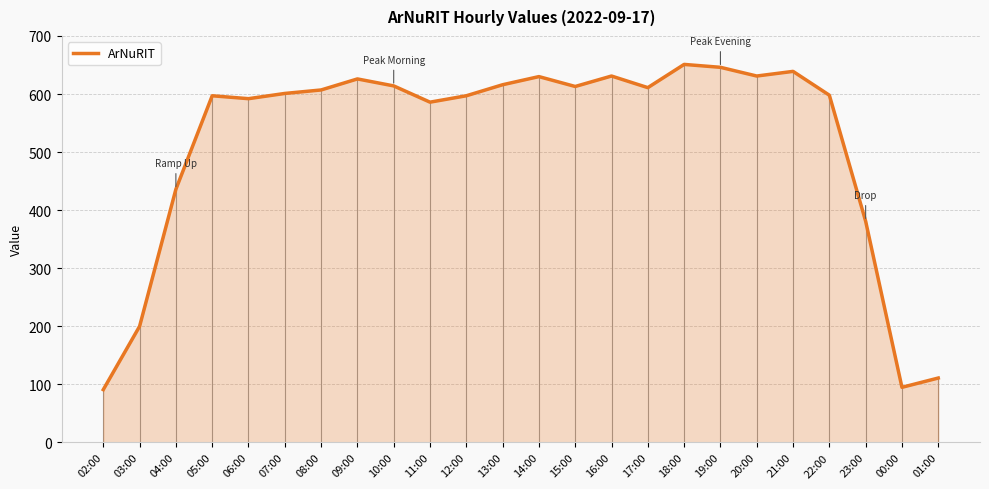

What position from the right is 03:00?

23